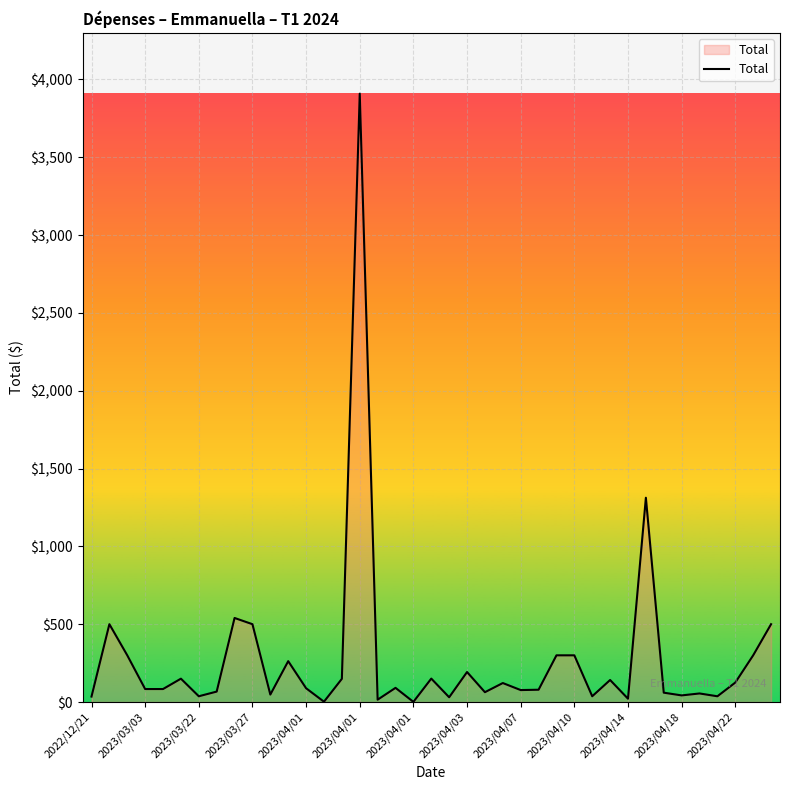

At which category does the chart reach its peak across all series?

2023/04/01